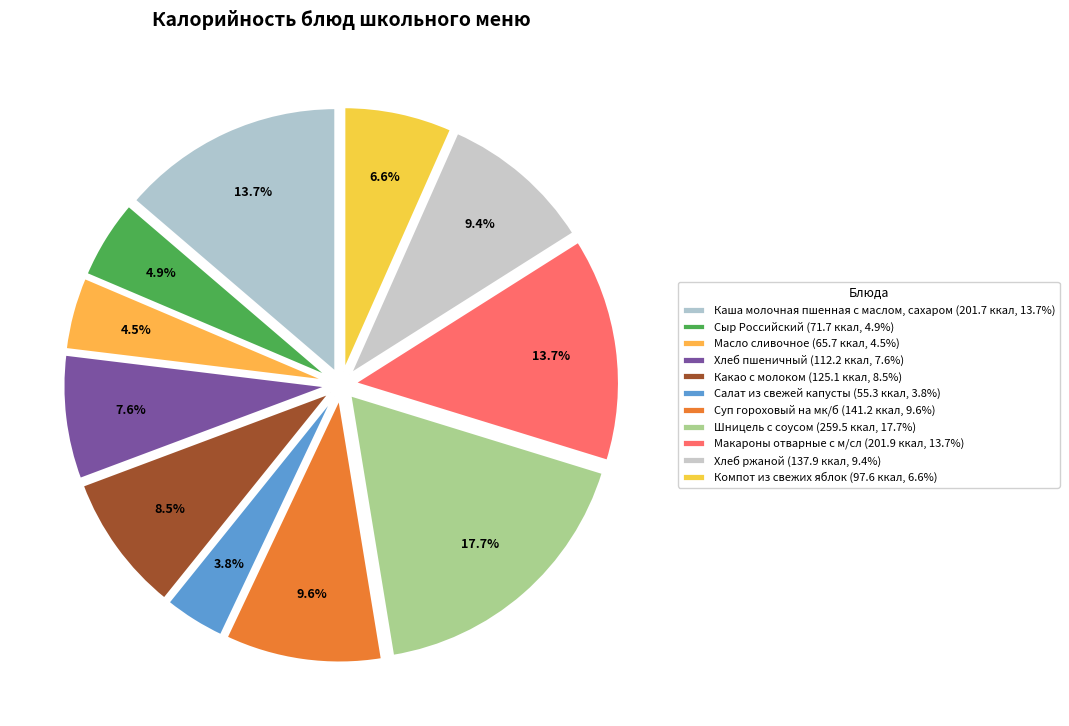

Count the number of slices in the pie.

11